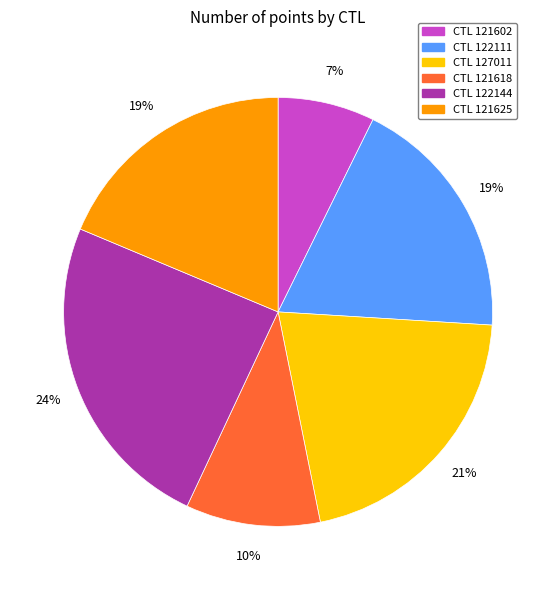

To the nearest percent, what is the average slice percentage?

17%